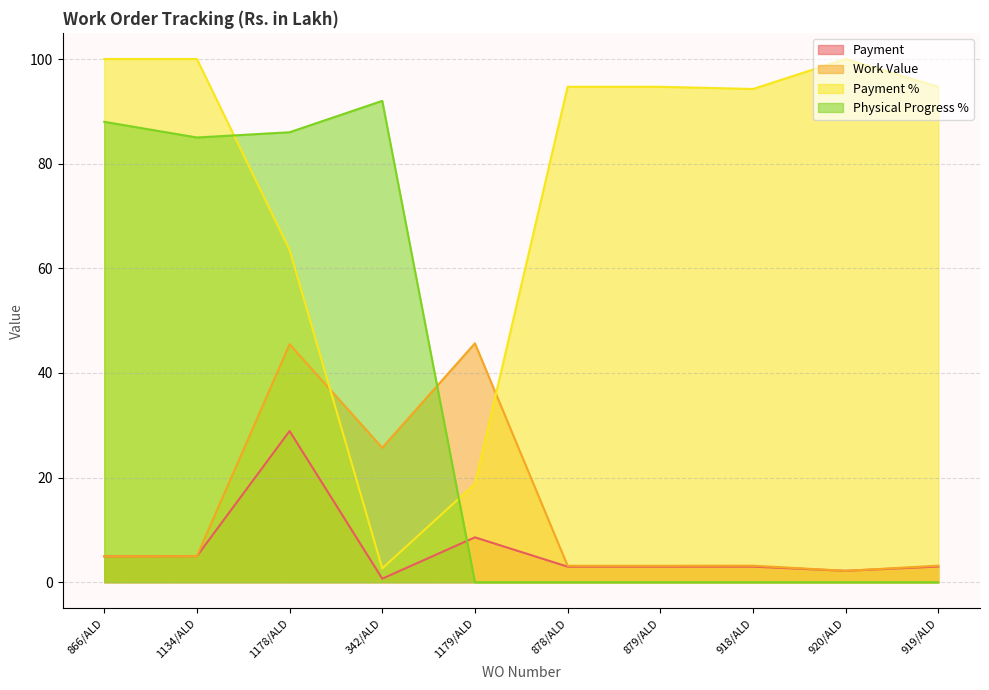

What is the spread (max minus min) of values at 879/ALD?

94.7